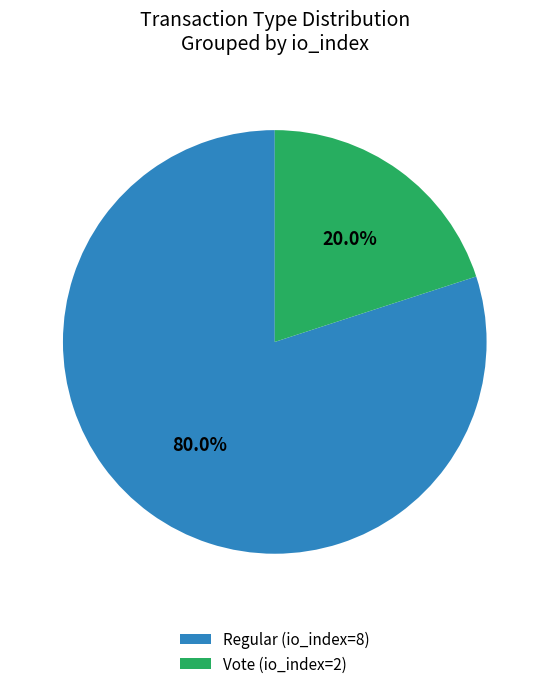

What portion of the pie excludes Vote (io_index=2)?

80.0%